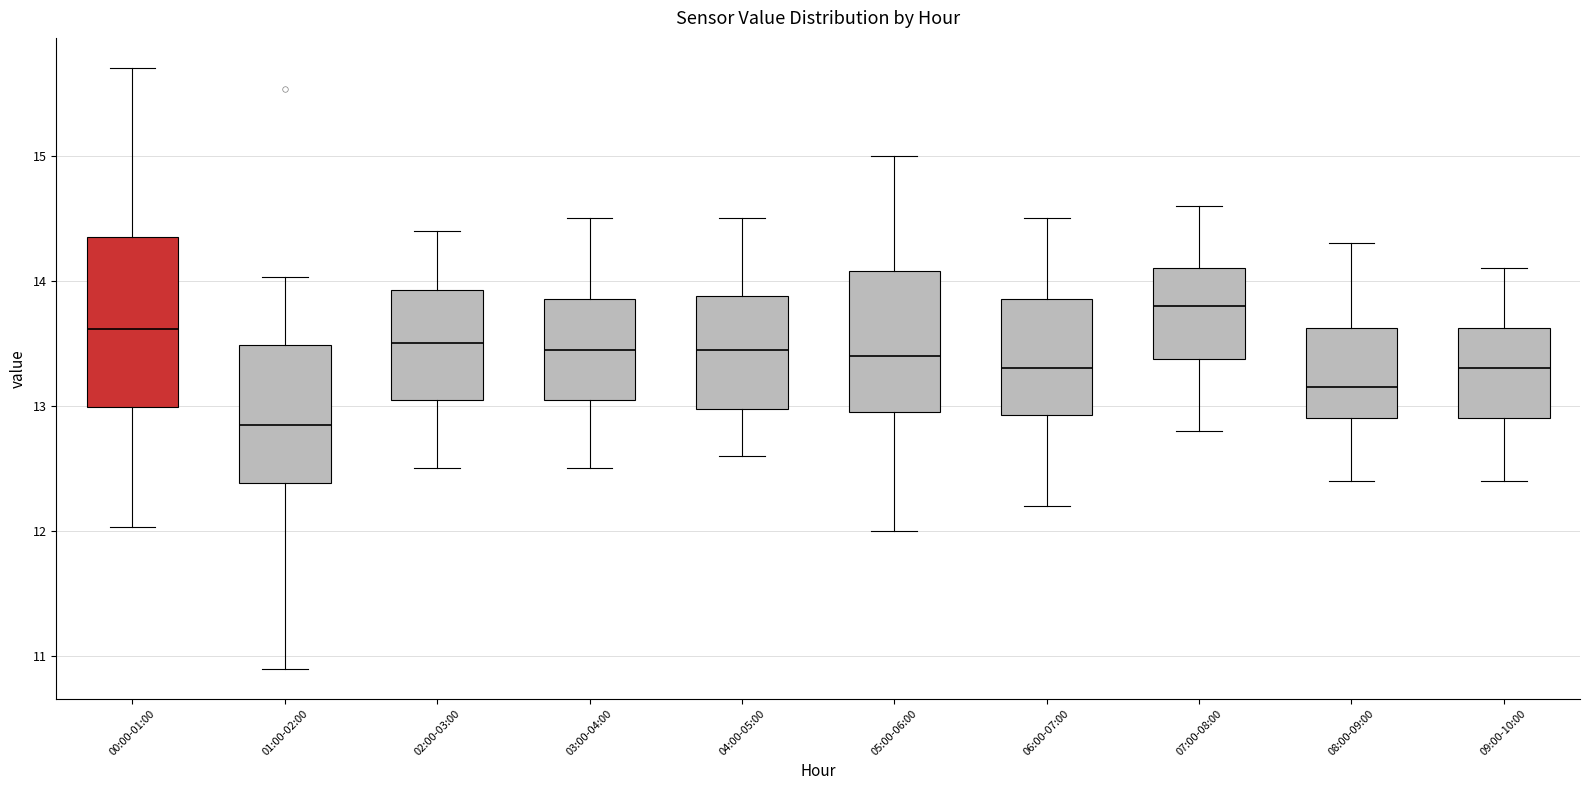

Reading left to right, read every box against the y-axis: the position of its median line, the range the box covers, and the ends of its whiskers. The values are not printed on the chart, so give them approximately, as read against the axis.

00:00-01:00: median 13.6, box 13.0 to 14.4, whiskers 12.0 to 15.7
01:00-02:00: median 12.9, box 12.4 to 13.5, whiskers 10.9 to 14.0
02:00-03:00: median 13.5, box 13.1 to 13.9, whiskers 12.5 to 14.4
03:00-04:00: median 13.5, box 13.1 to 13.9, whiskers 12.5 to 14.5
04:00-05:00: median 13.5, box 13.0 to 13.9, whiskers 12.6 to 14.5
05:00-06:00: median 13.4, box 13.0 to 14.1, whiskers 12.0 to 15.0
06:00-07:00: median 13.3, box 12.9 to 13.9, whiskers 12.2 to 14.5
07:00-08:00: median 13.8, box 13.4 to 14.1, whiskers 12.8 to 14.6
08:00-09:00: median 13.2, box 12.9 to 13.6, whiskers 12.4 to 14.3
09:00-10:00: median 13.3, box 12.9 to 13.6, whiskers 12.4 to 14.1